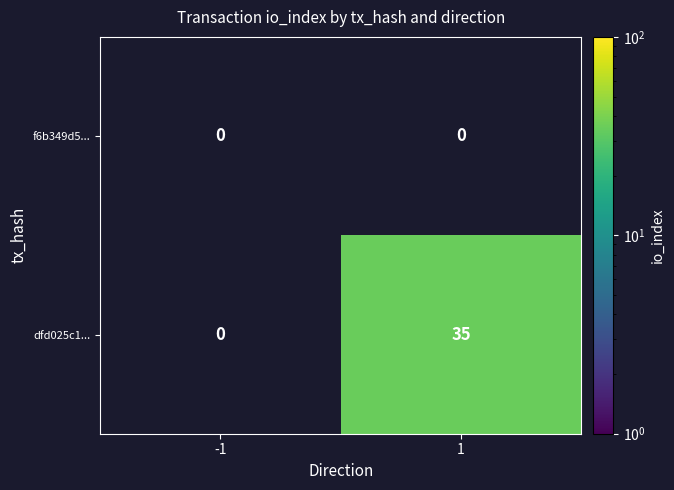

Is it true that dfd025c1... equals 14 at 1?

False